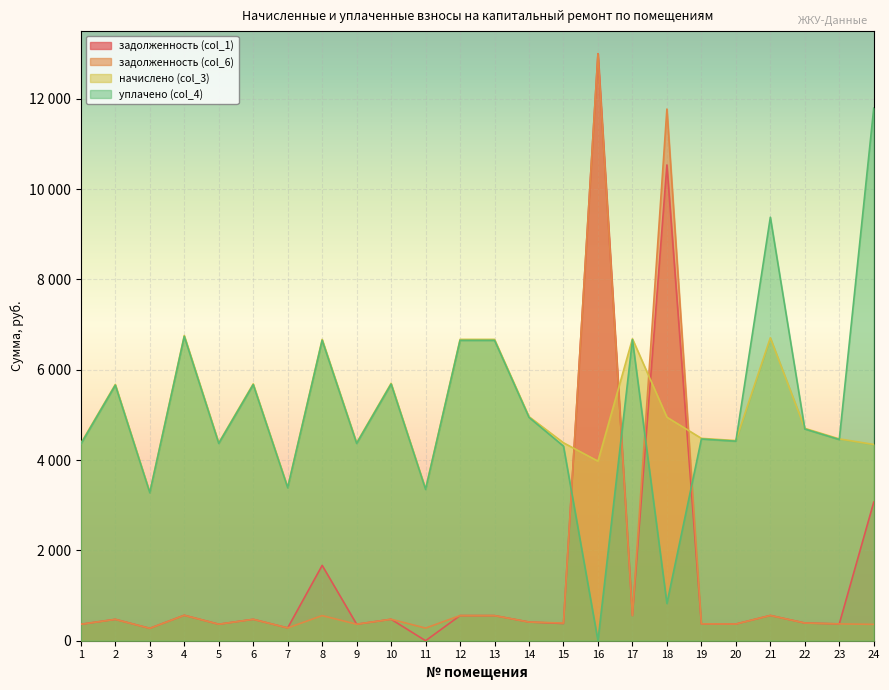

Which series has the largest range (max minus min)?

задолженность (col_1)